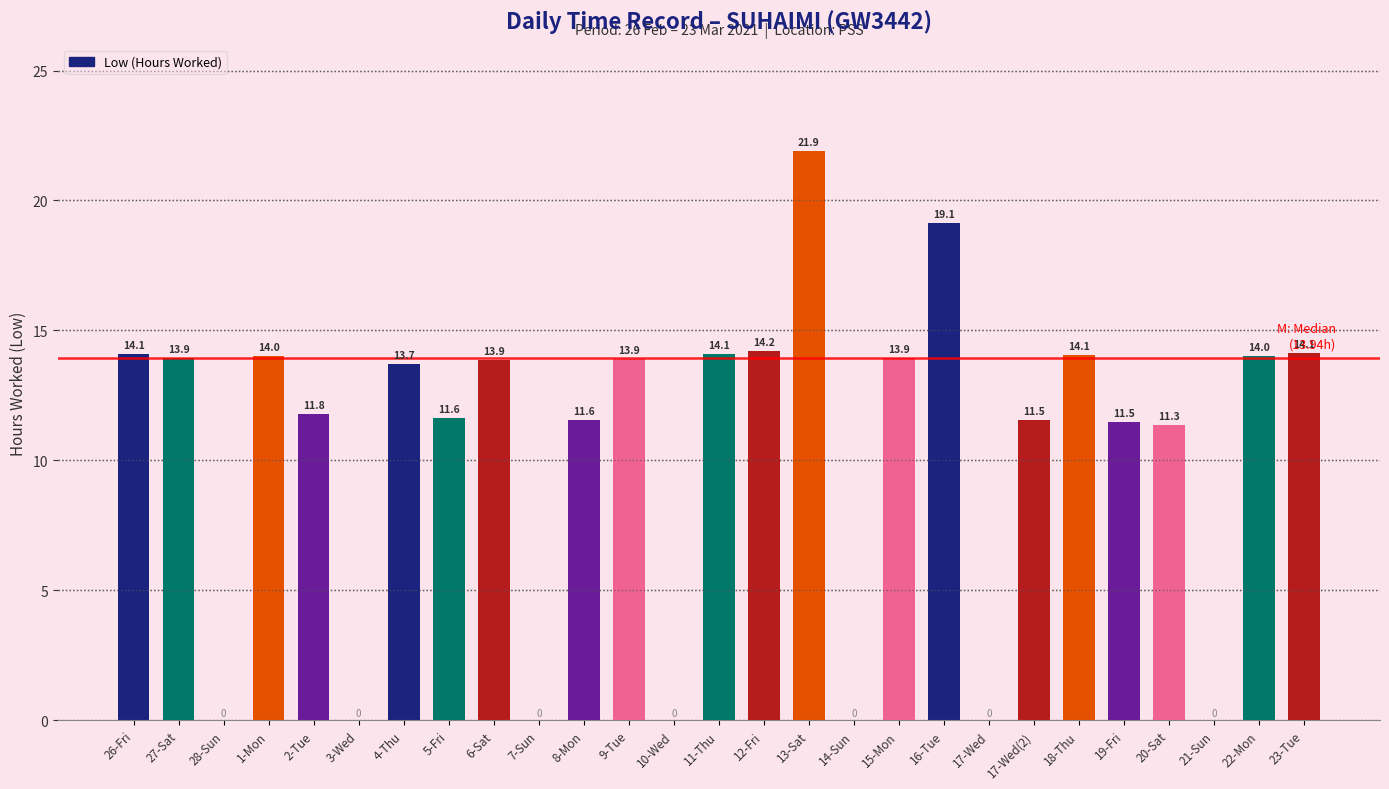

Which label corresponds to the largest value in the chart?

13-Sat